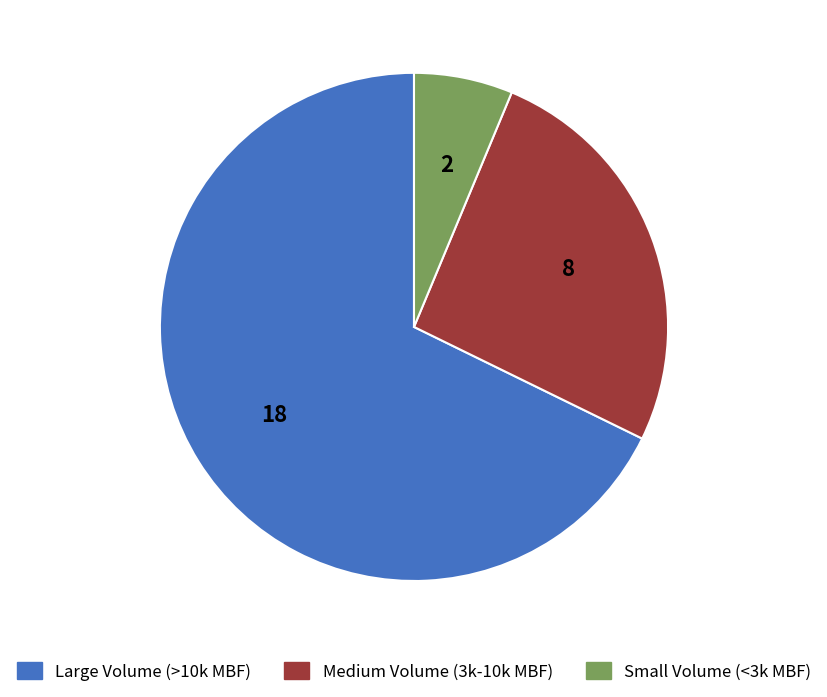

Is there a majority slice in this chart?

Yes